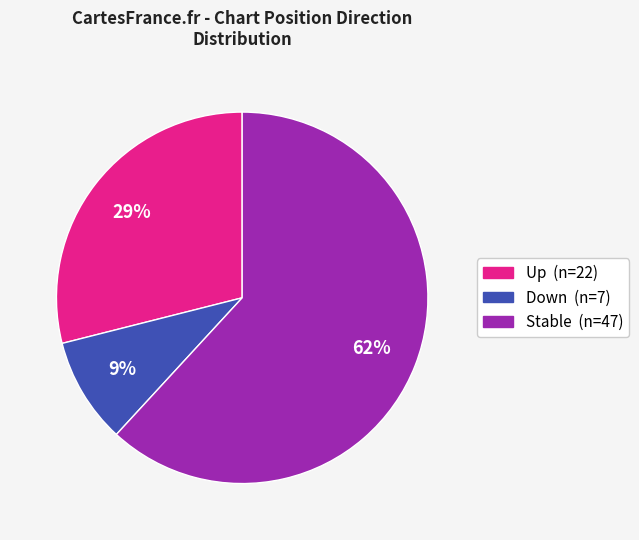

To the nearest percent, what is the difference between the largest and smallest slice percentages?

53%